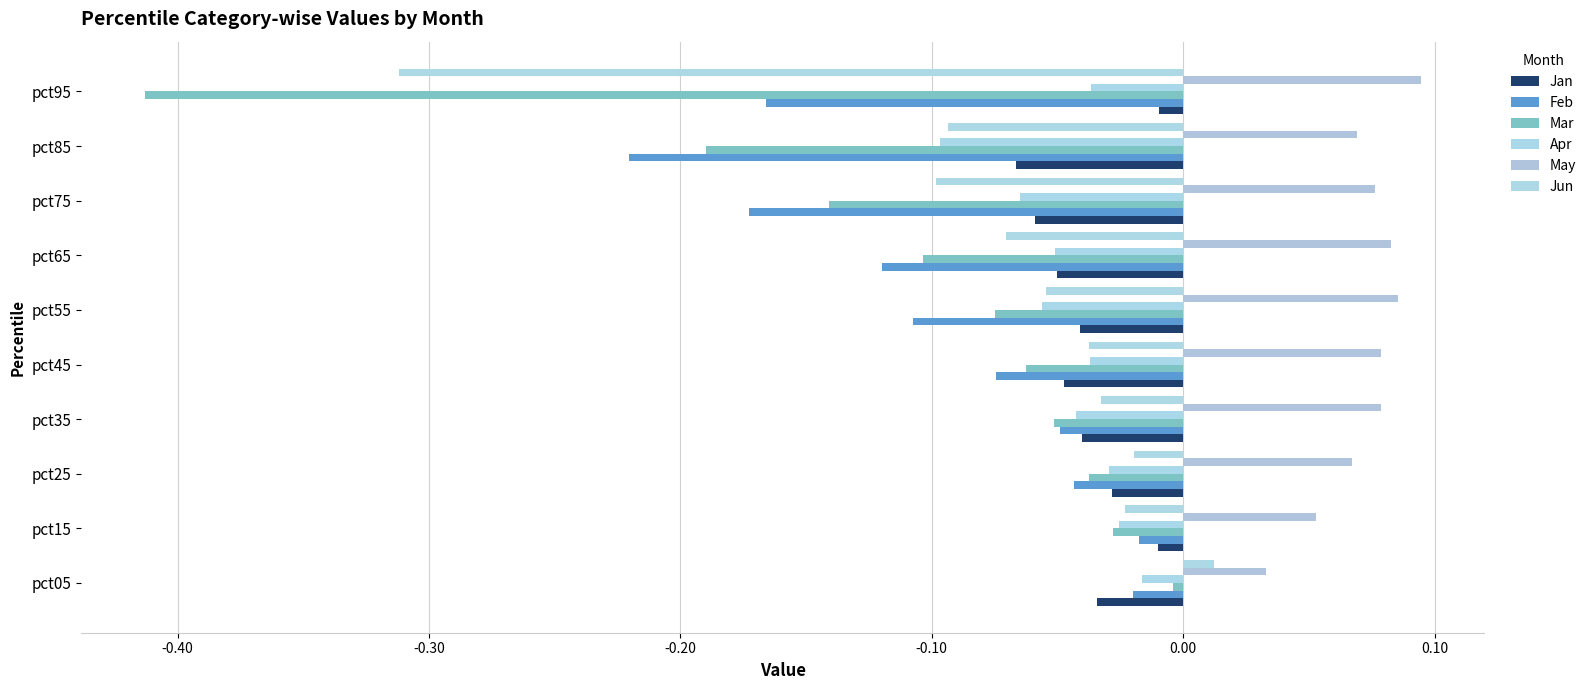

How many negative values does the Jun series have?

9